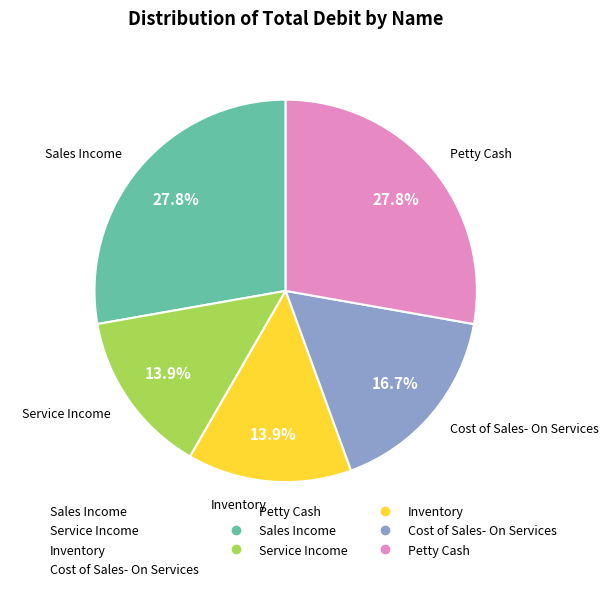

Count the number of slices in the pie.

5